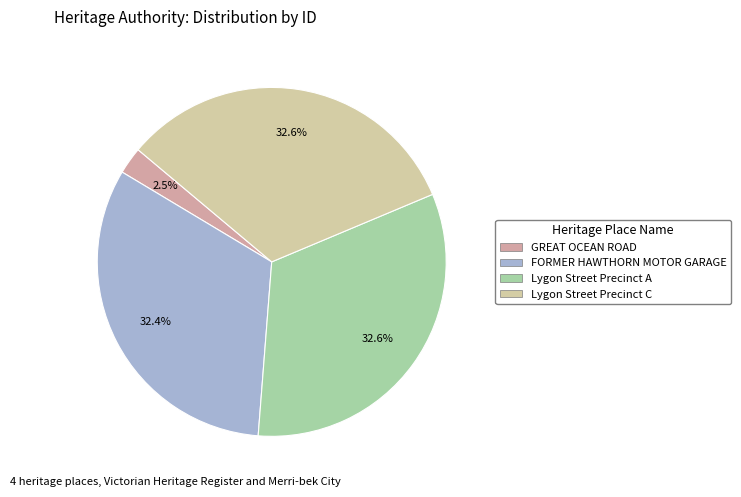

How many slices are in this pie chart?

4